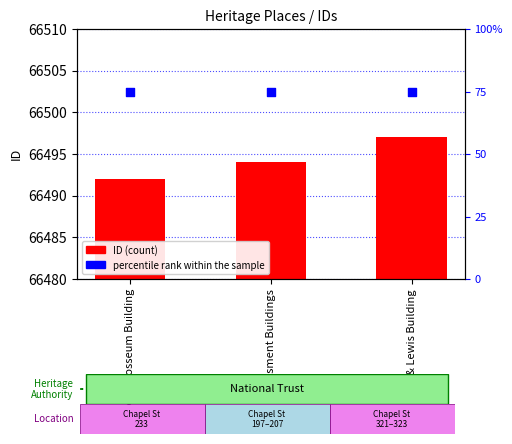

What are all the series names shown in the legend?

ID, percentile rank within the sample